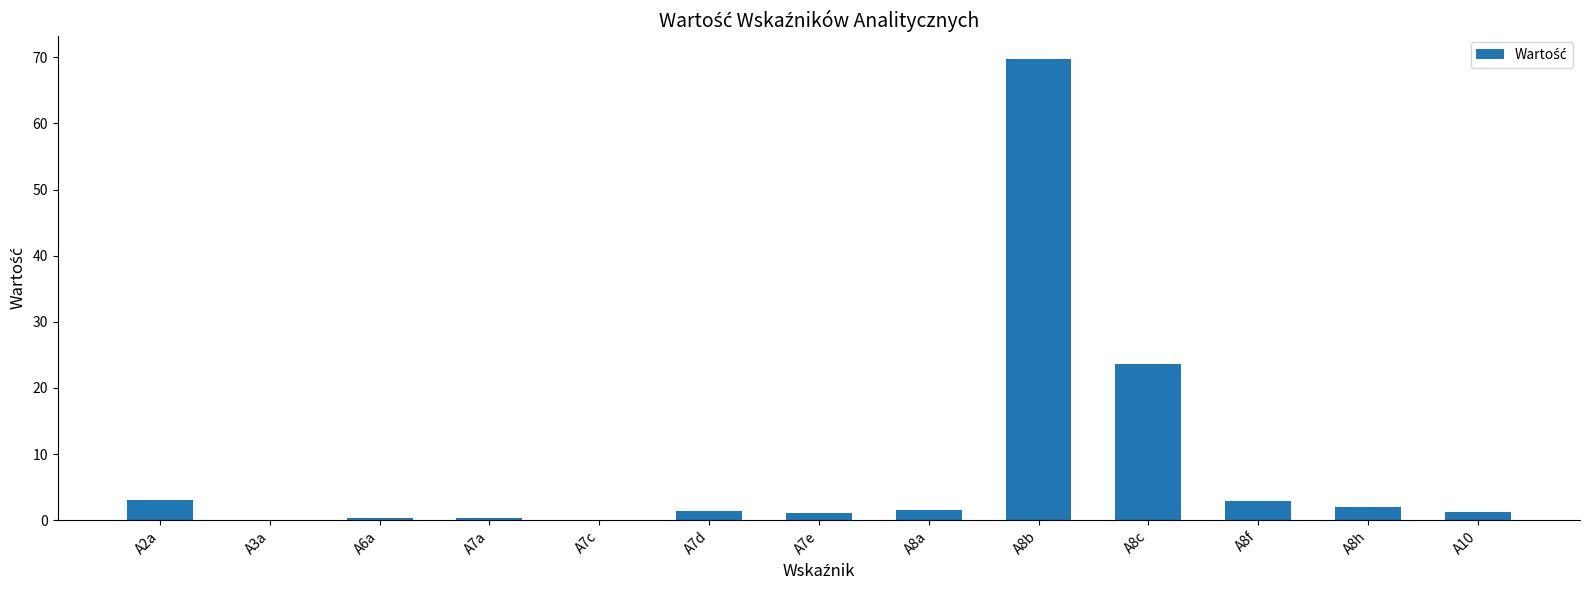

What is the sum of the values at A7d and A10?

2.6